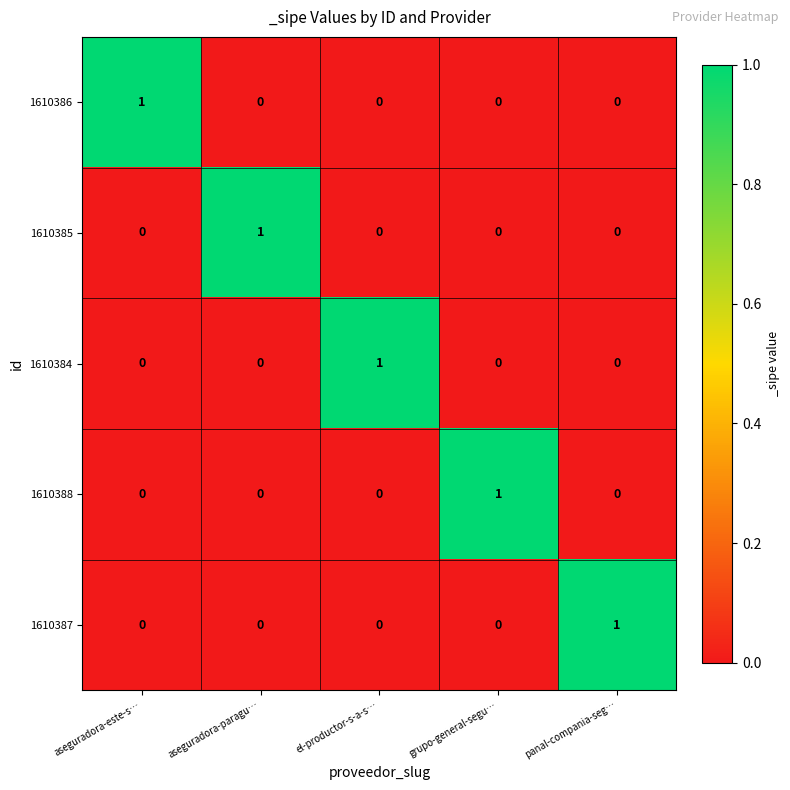

Which category has the highest value in the 1610385 series?

aseguradora-paragu…